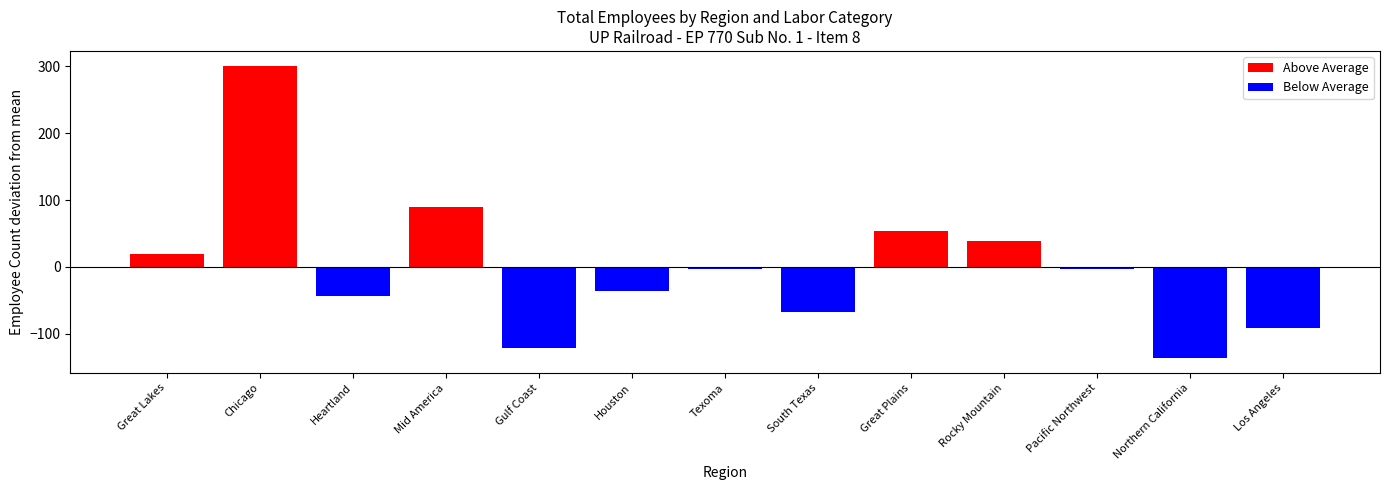

How many series are shown in this chart?

2